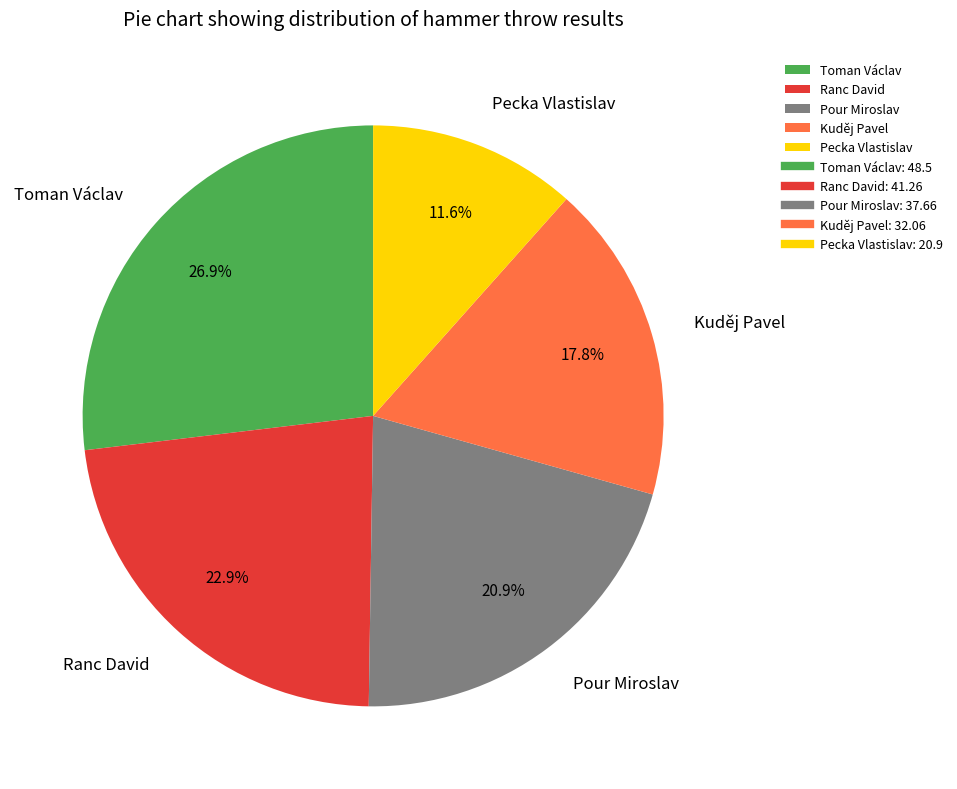

Is there any slice that represents more than half of the pie?

No